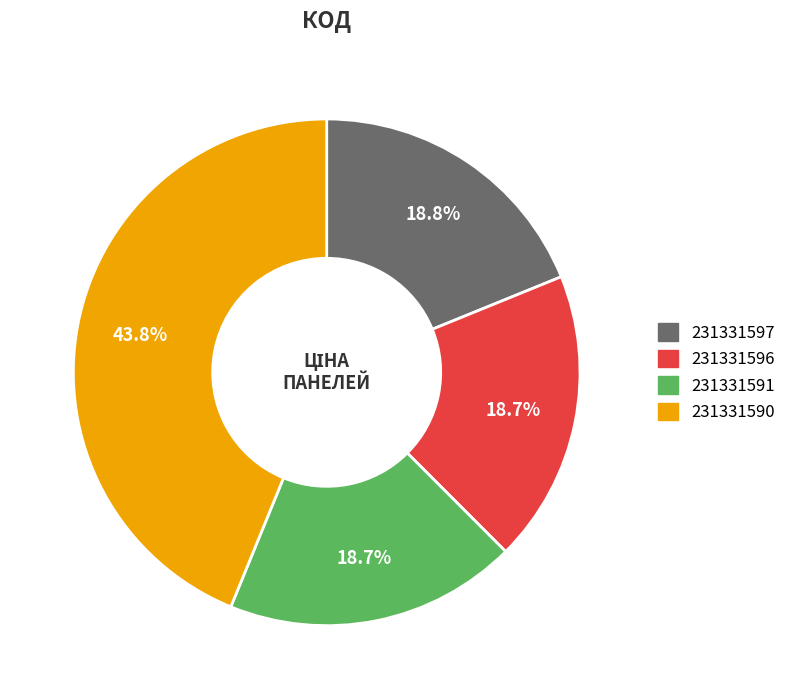

Combined, do 231331591 and 231331597 account for over 50%?

No